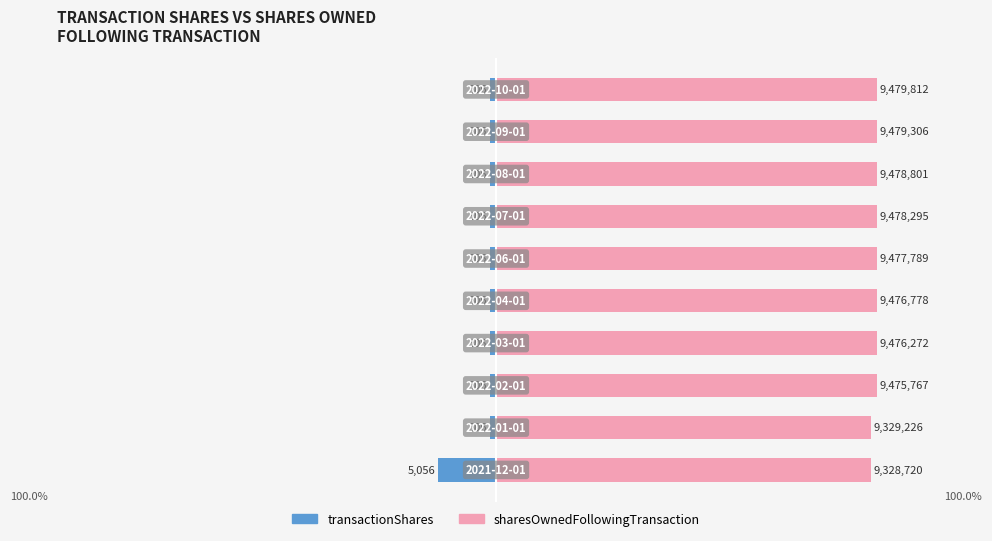

How many bars are there in each group?

2